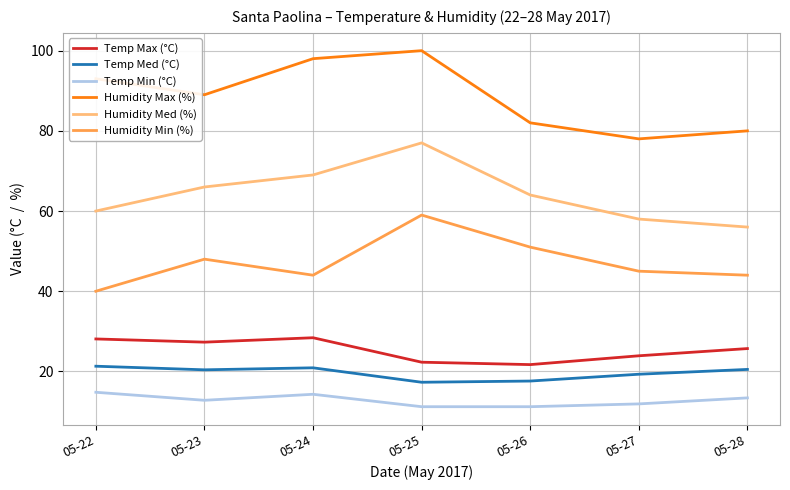

True or false: Temp Med (°C) and Temp Max (°C) cross at least once.

False